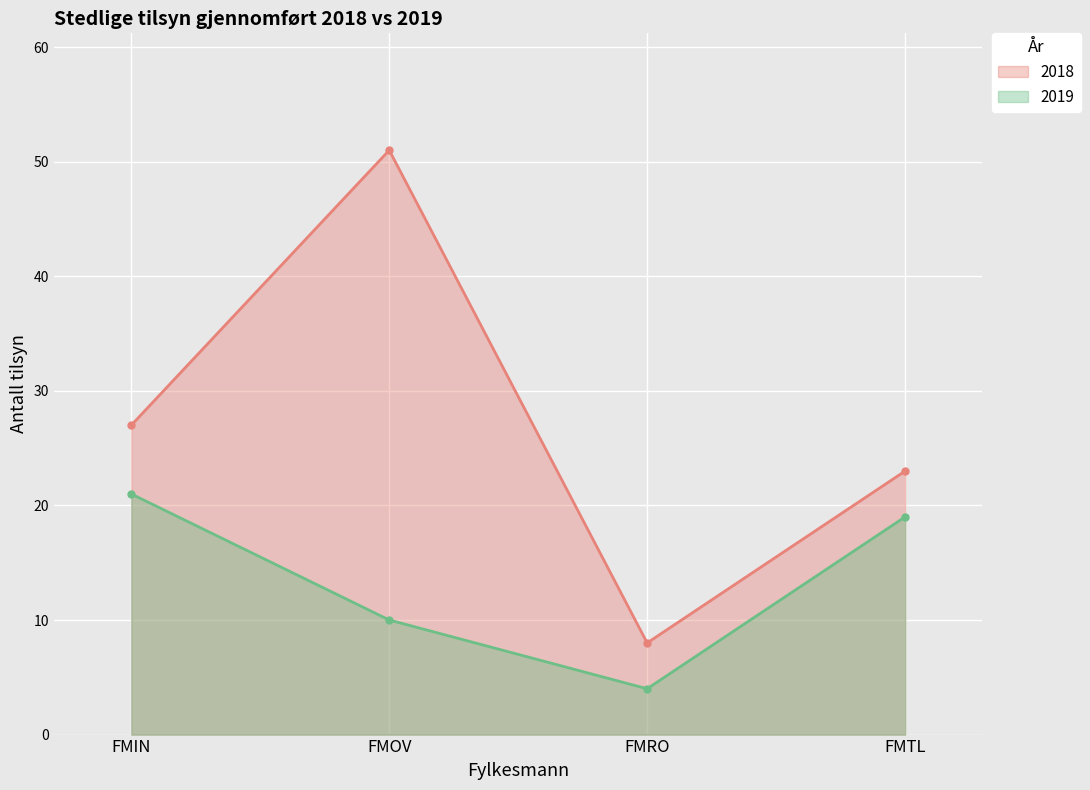

What is the difference between the highest and lowest values at FMRO?

4